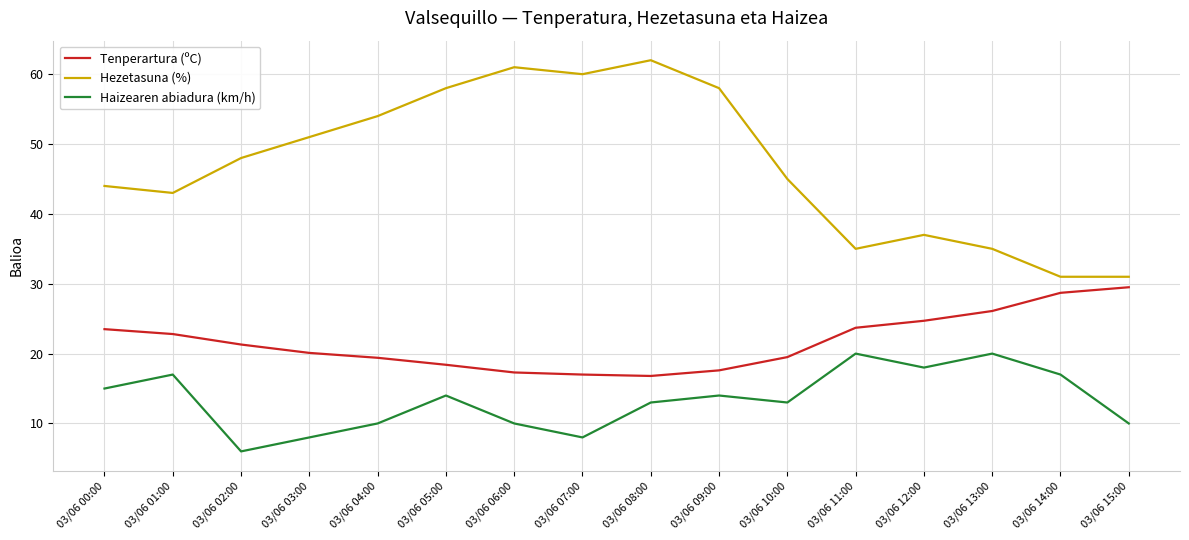

How many lines are shown in the chart?

3